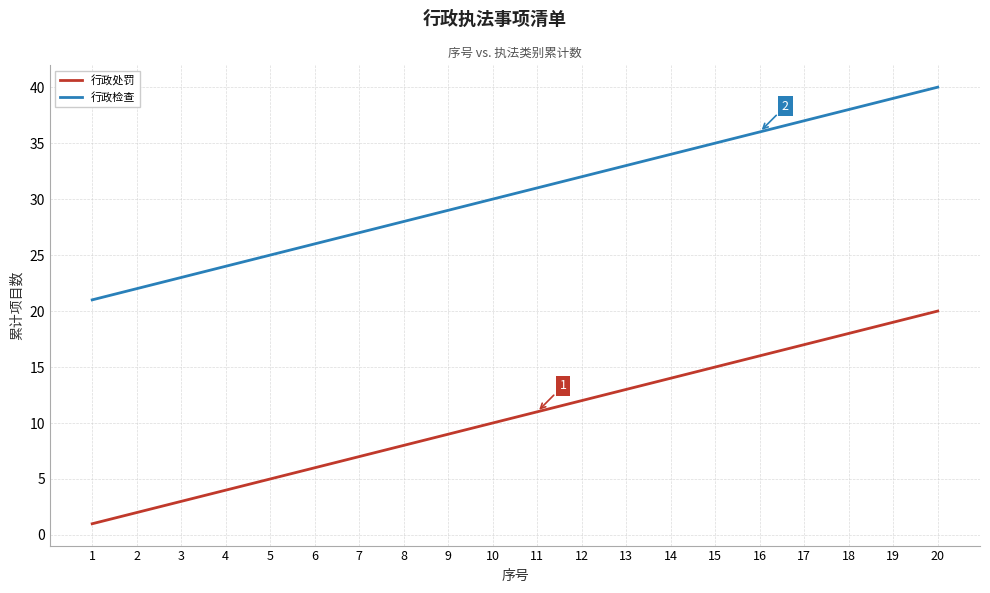

Is it true that 行政检查 equals 22 at 2?

True